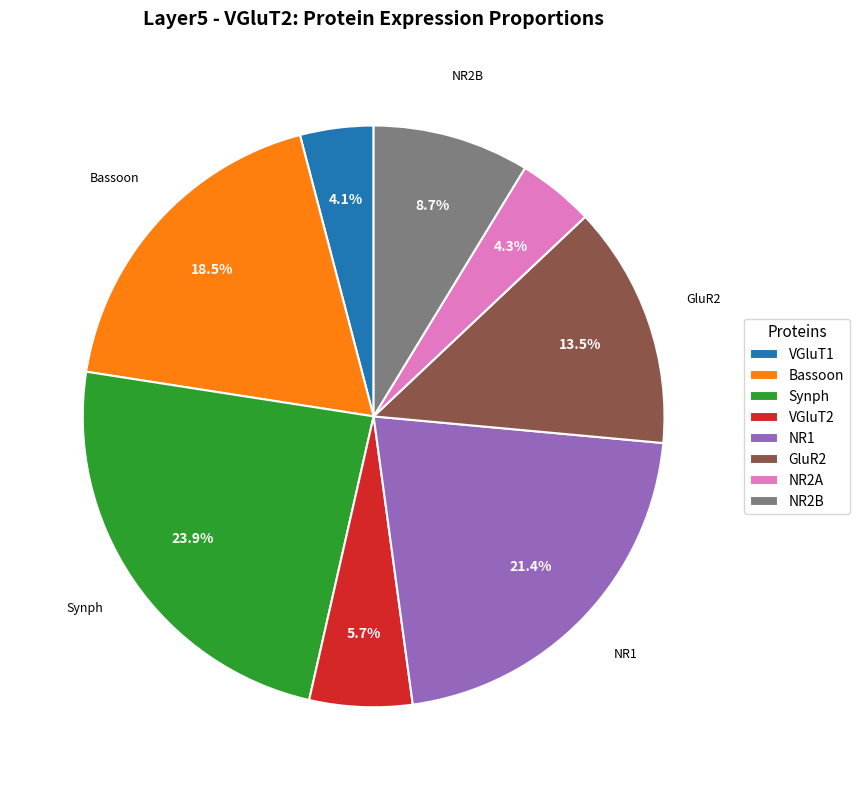

To the nearest percent, what is the average slice percentage?

12%